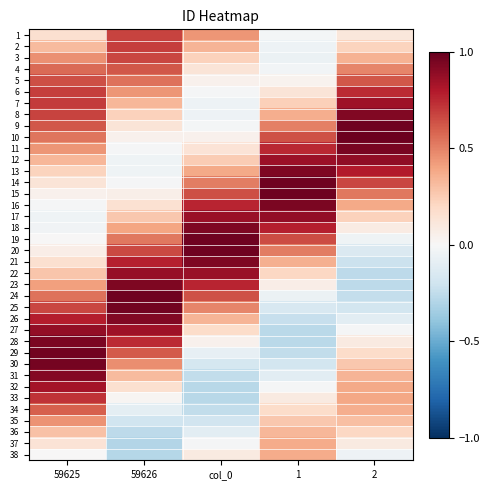

What is the minimum value shown in the chart?

-0.3